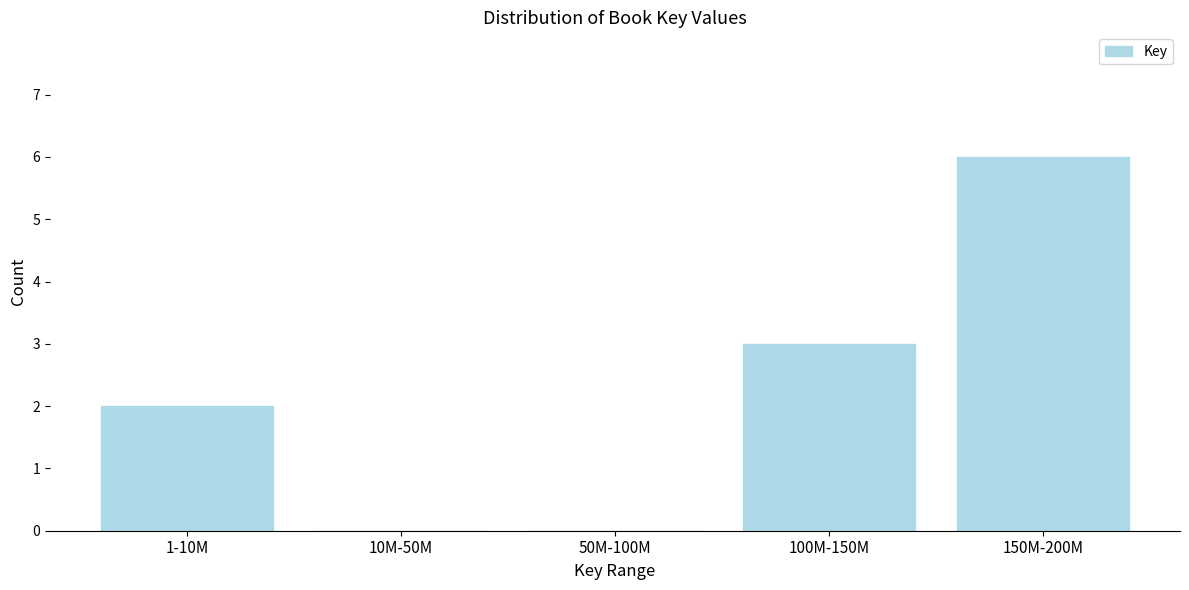

Reading right to left, list all the values displayed in this chart.

150M-200M=6	100M-150M=3	50M-100M=0	10M-50M=0	1-10M=2